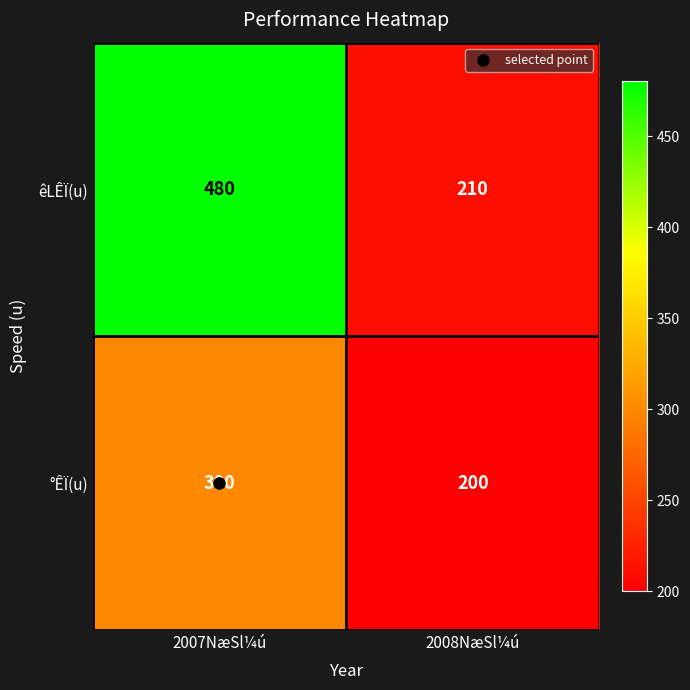

Which series has the widest spread of values?

êLÊÏ(u)